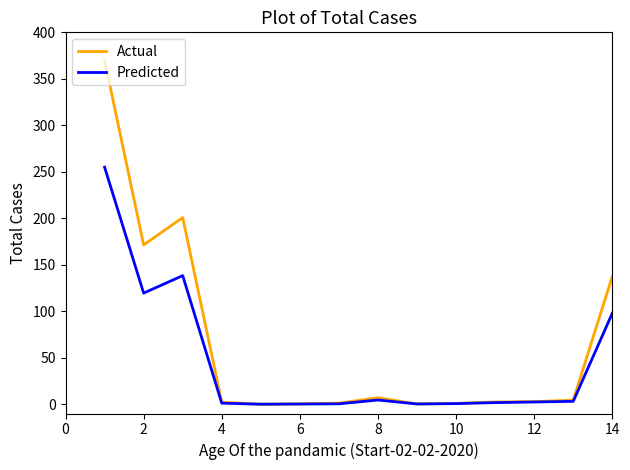

Which series has the largest total across all categories?

Actual